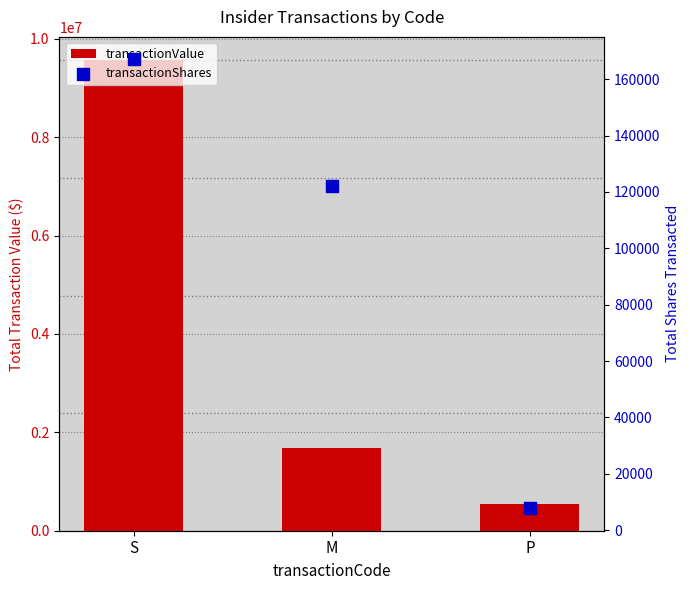

Which series reaches the minimum Y coordinate?

transactionShares